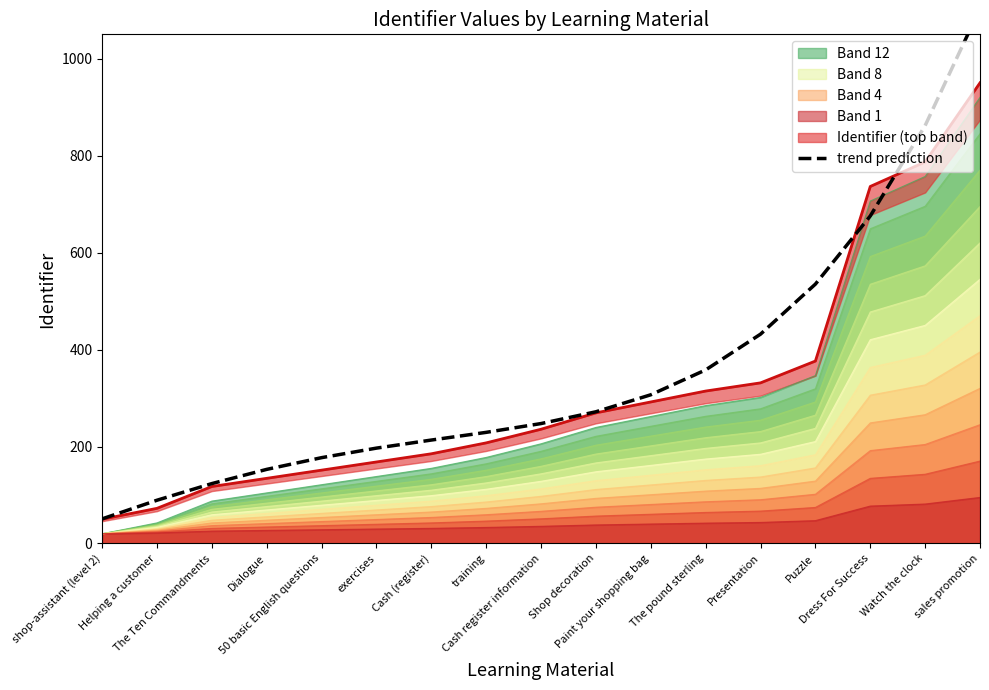

List the labels in order of value, largest first.

sales promotion, Watch the clock, Dress For Success, Puzzle, Presentation, The pound sterling, Paint your shopping bag, Shop decoration, Cash register information, training, Cash (register), exercises, 50 basic English questions, Dialogue, The Ten Commandments, Helping a customer, shop-assistant (level 2)